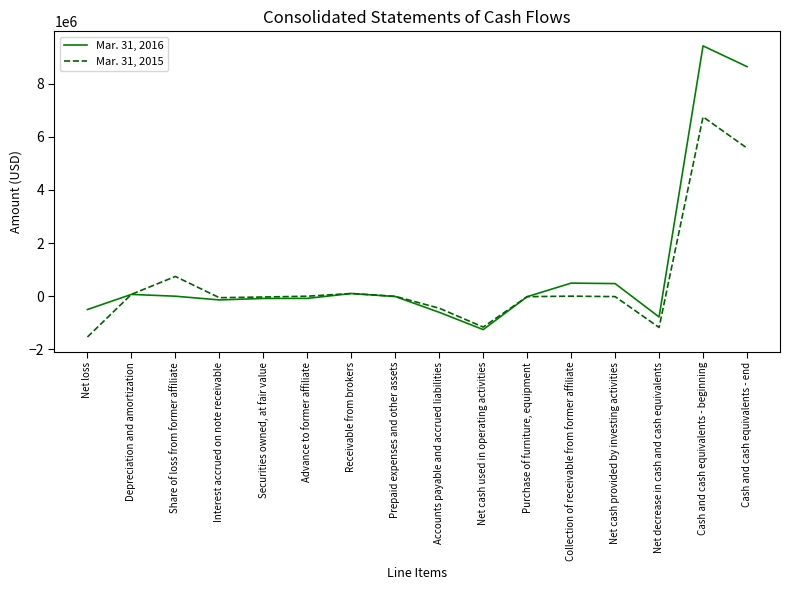

The value of Mar. 31, 2015 at Net decrease in cash and cash equivalents is -465198. True or false?

False